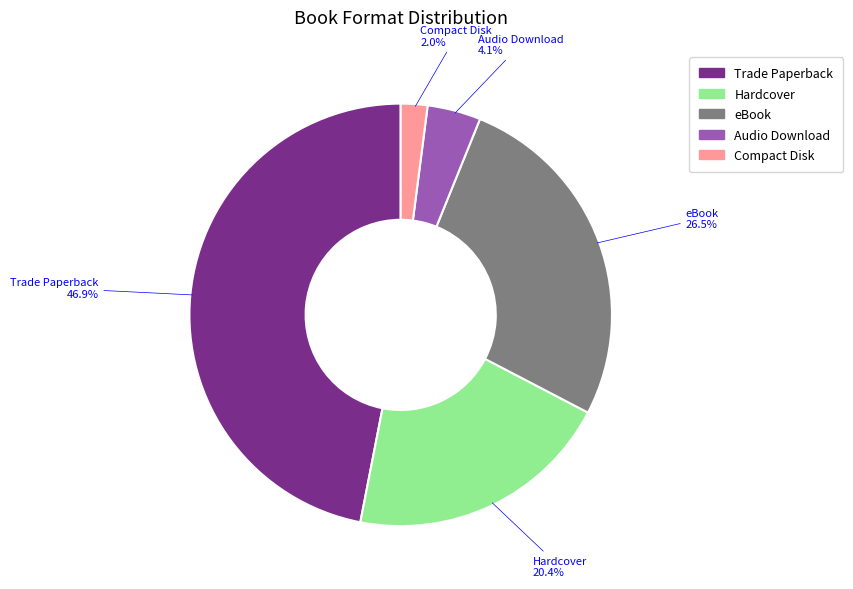

How many slices are in this pie chart?

5